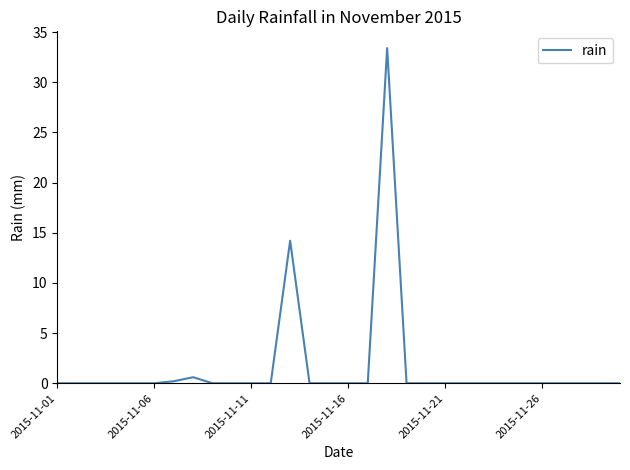

What is the maximum value shown in the chart?

33.4